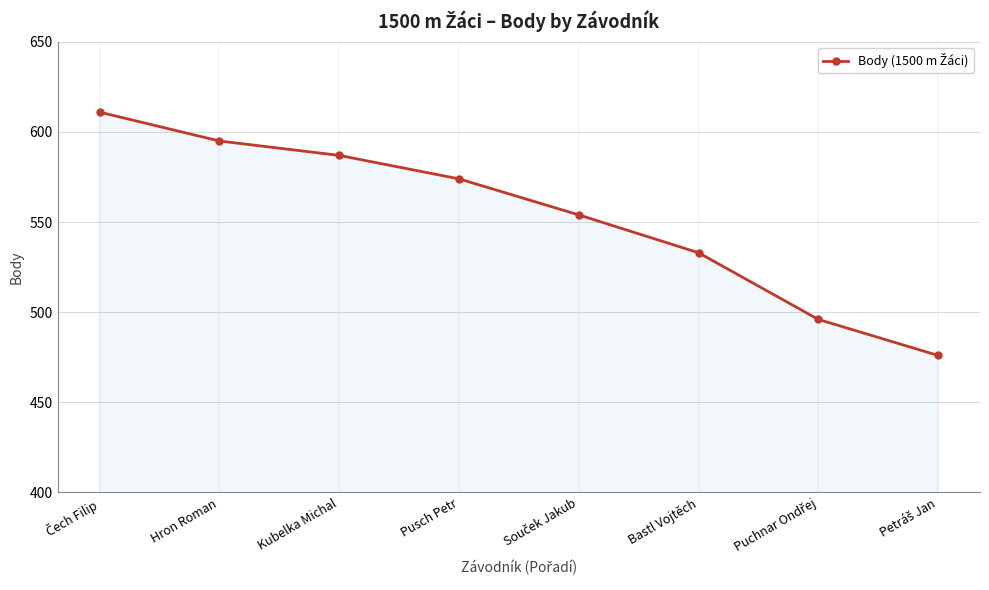

True or false: the data shows 230 at Hron Roman.

False